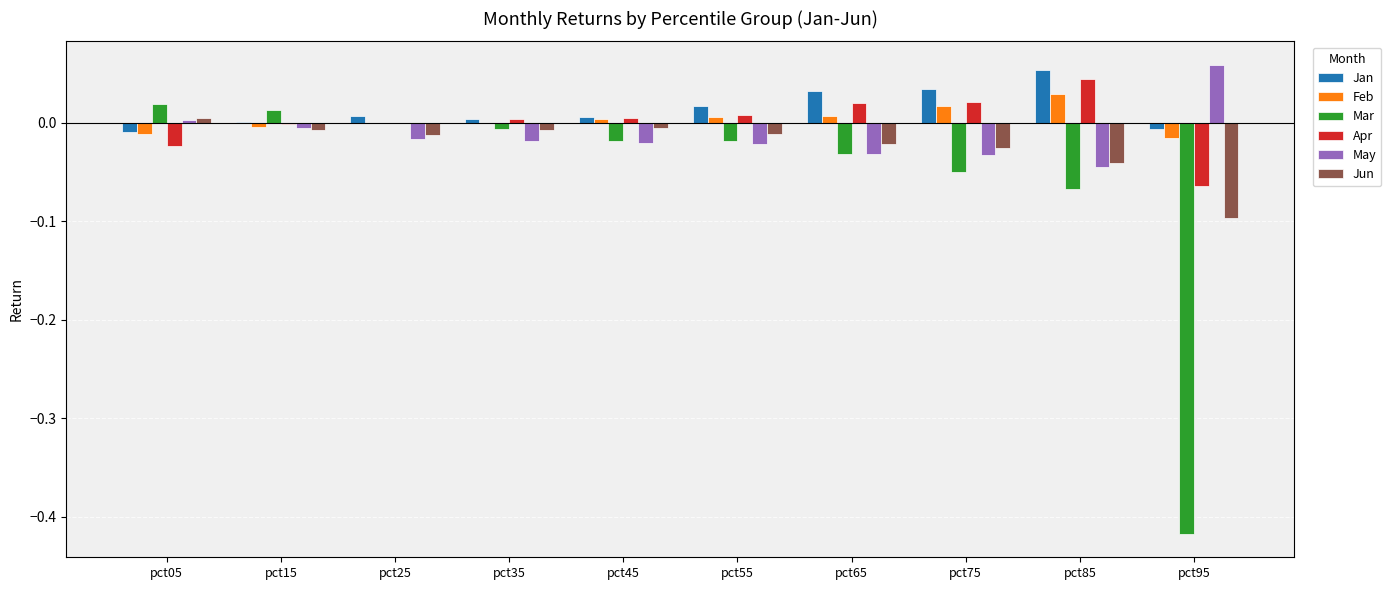

Is the value of May at pct95 greater than the value of Mar at pct85?

Yes